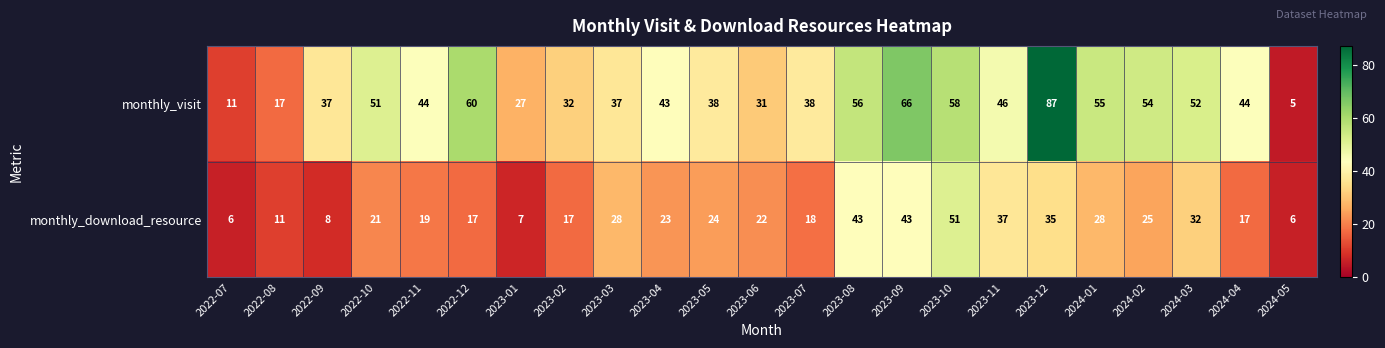

What is the average value of the monthly_visit series?

43